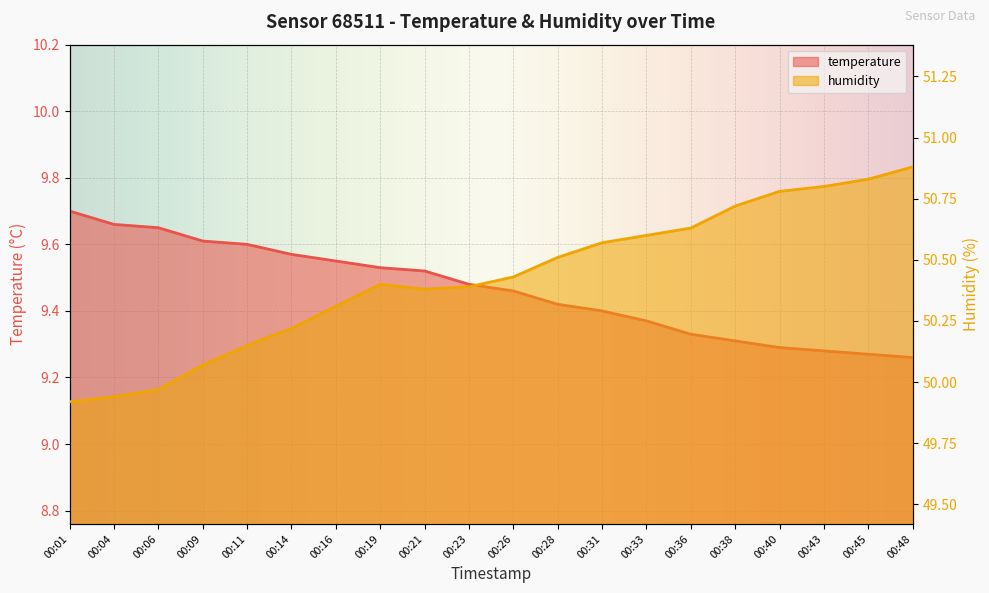

The value of humidity at 00:28 is 27.3. True or false?

False